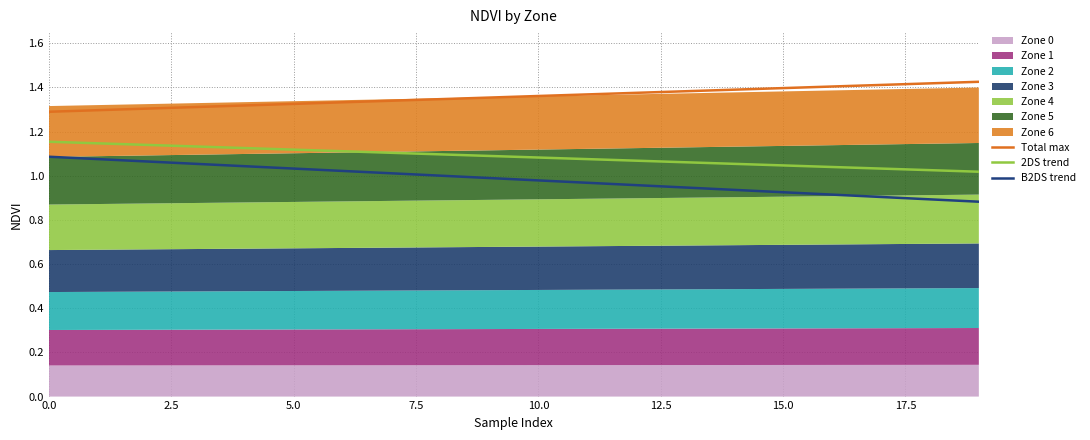

What is the label of the 9th point from the right?

11